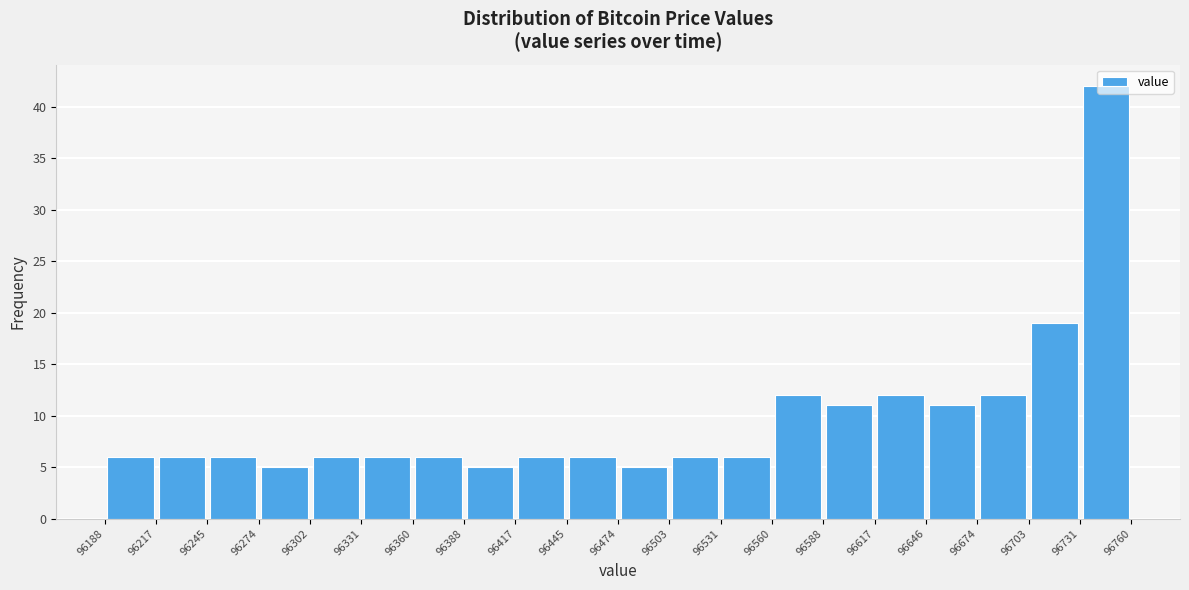

How tall is the bar that spans 96674 to 96703 on the x-axis? The values are not printed on the chart, so give them approximately, as read against the axis.

12